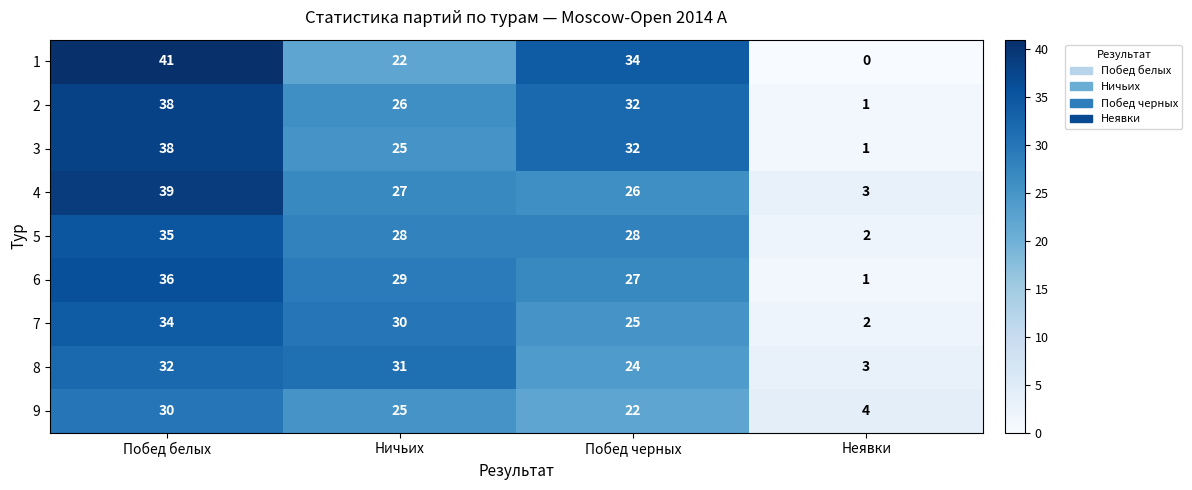

How many categories are shown in the chart?

4